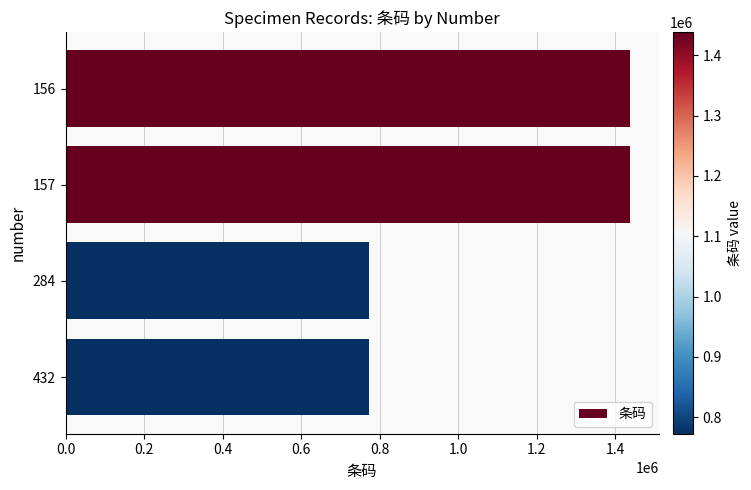

What is the smallest value displayed?

772582